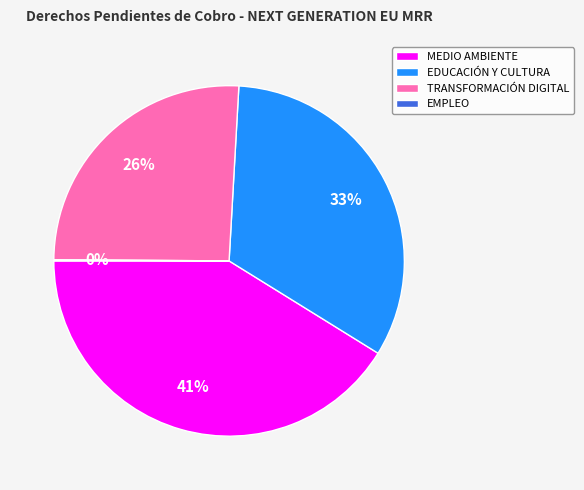

To the nearest percent, what portion does EDUCACIÓN Y CULTURA represent?

33%